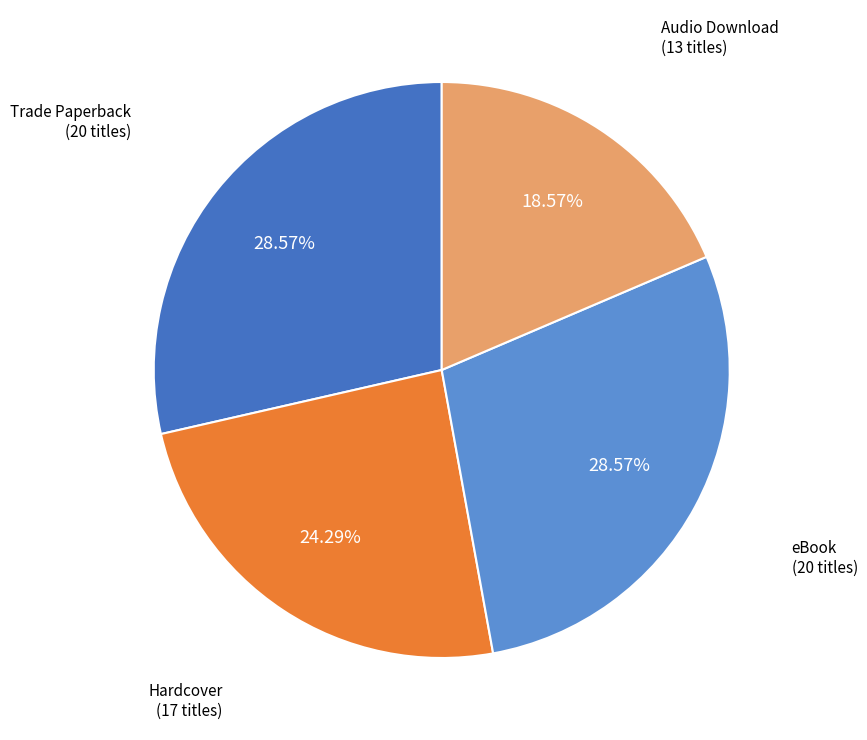

Is there any slice that represents more than half of the pie?

No